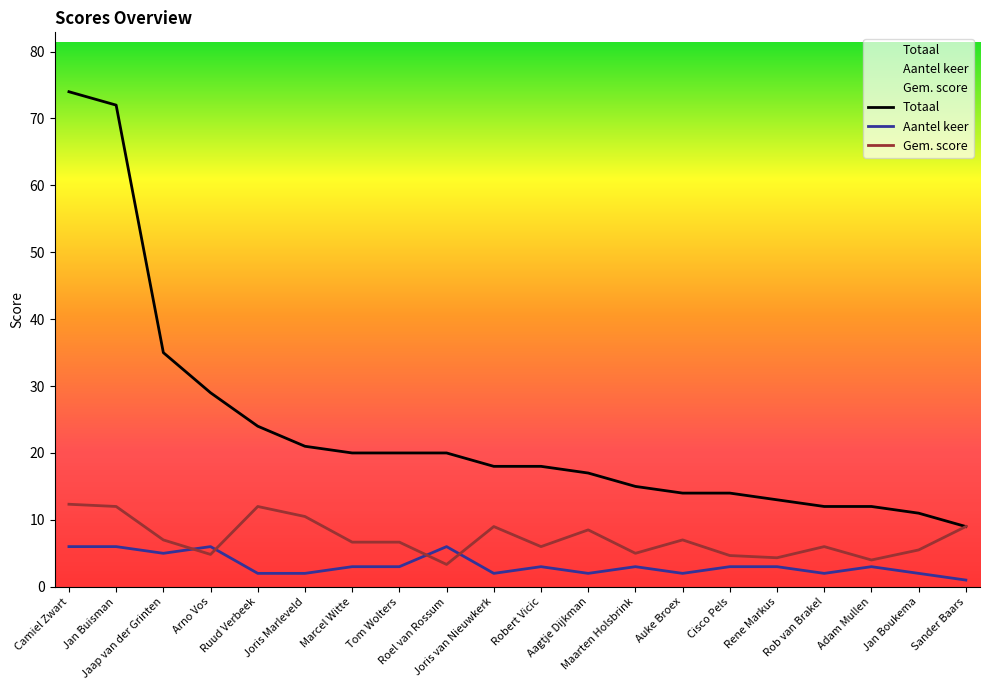

What is the difference between the Aantel keer values at Tom Wolters and Jan Buisman?

3.0